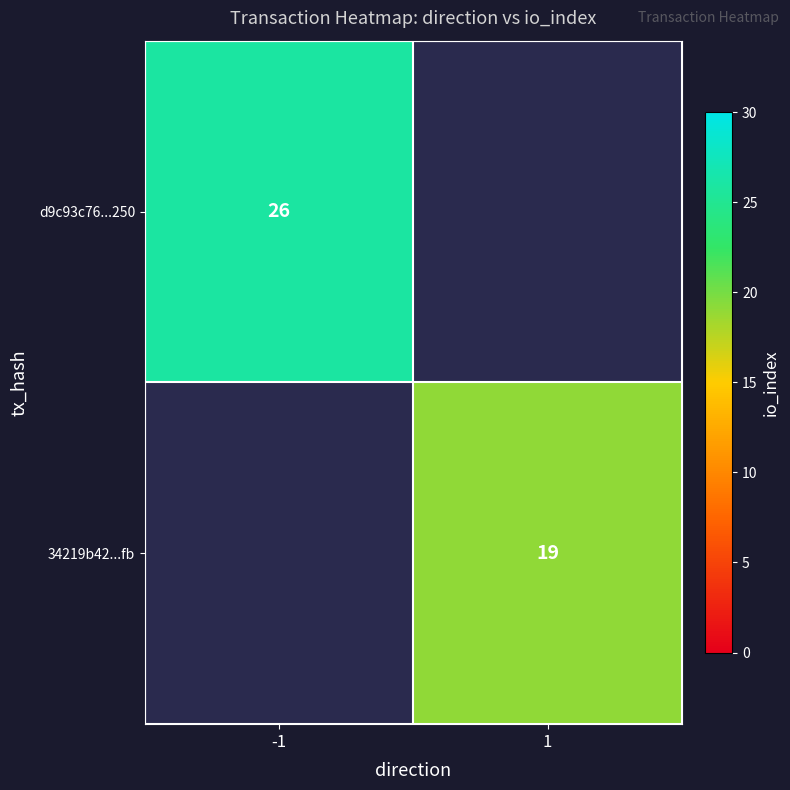

At how many categories does at least one series exceed 25?

1